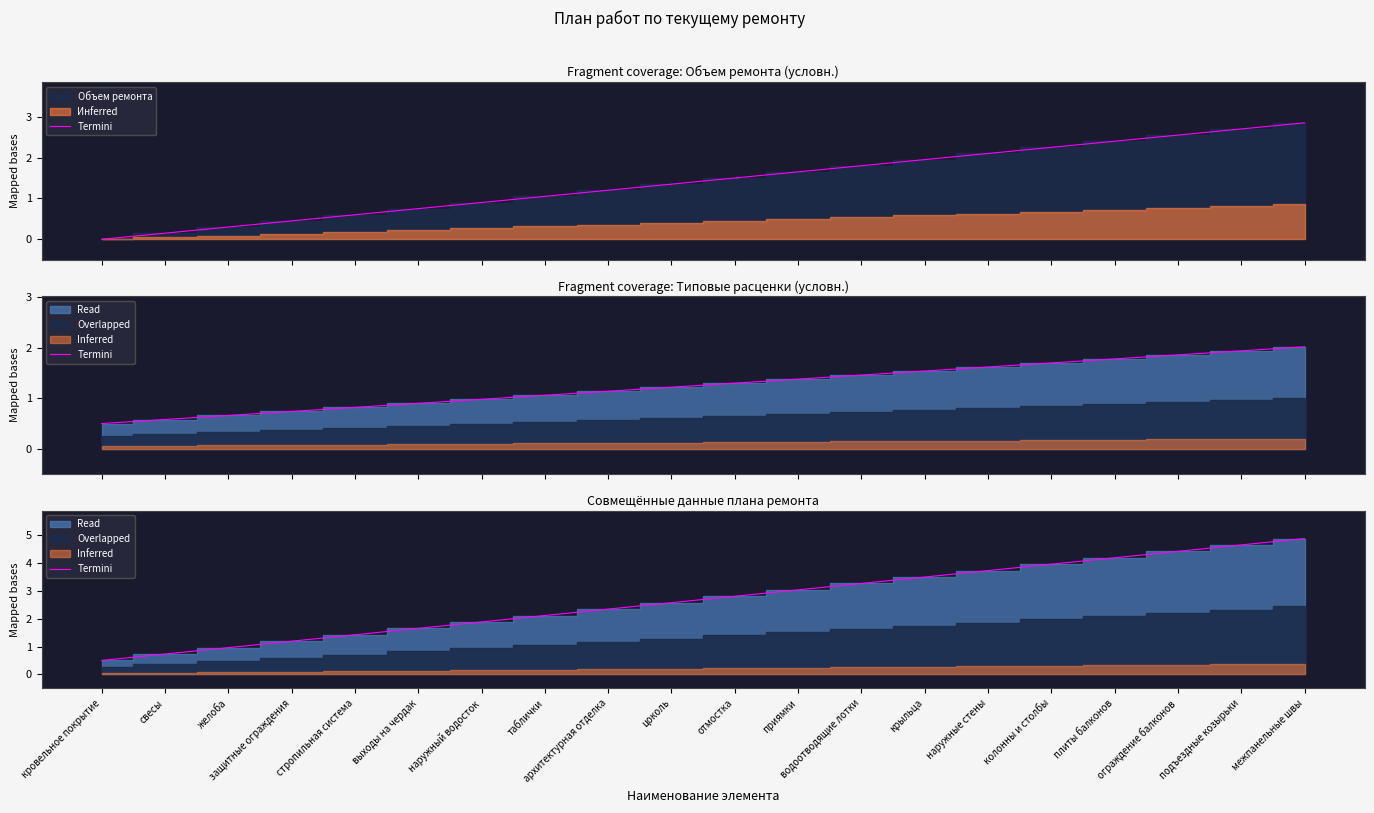

Reading left to right, what are all the values shown in this chart?

0.5	0.7	1.0	1.2	1.4	1.6	1.9	2.1	2.3	2.6	2.8	3.0	3.3	3.5	3.7	4.0	4.2	4.4	4.6	4.9